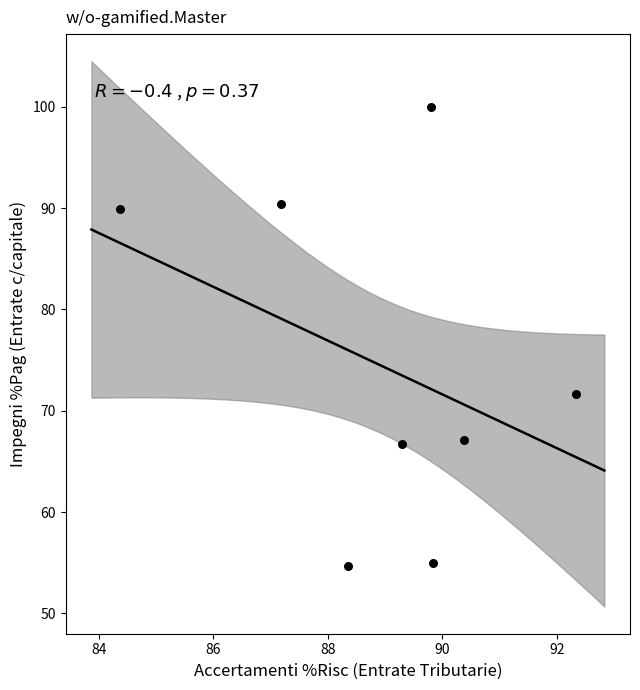

What Y value in the scatter plot is closest to 77?

71.7